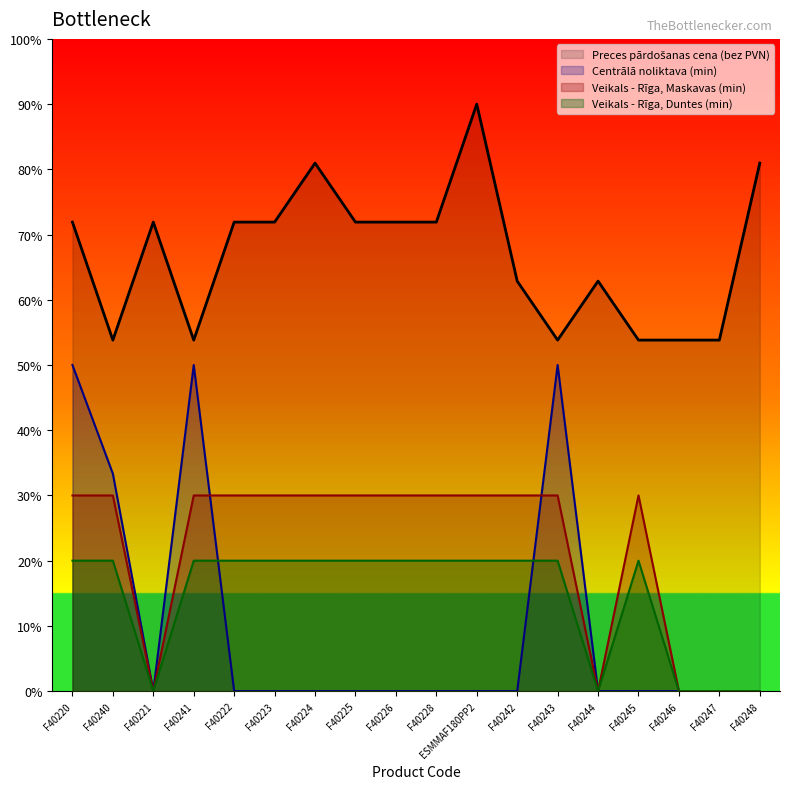

True or false: Centrālā noliktava (min) and Veikals - Rīga, Maskavas (min) intersect in this chart.

True